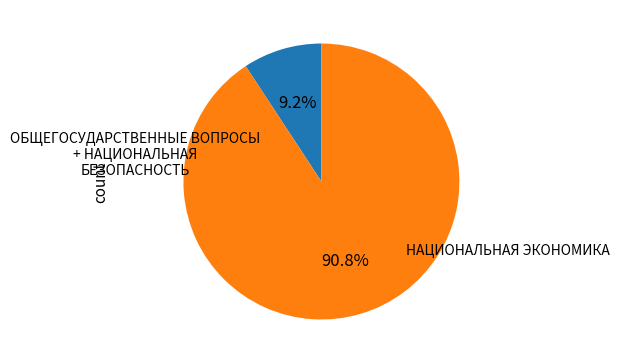

Is there any slice that represents more than half of the pie?

Yes